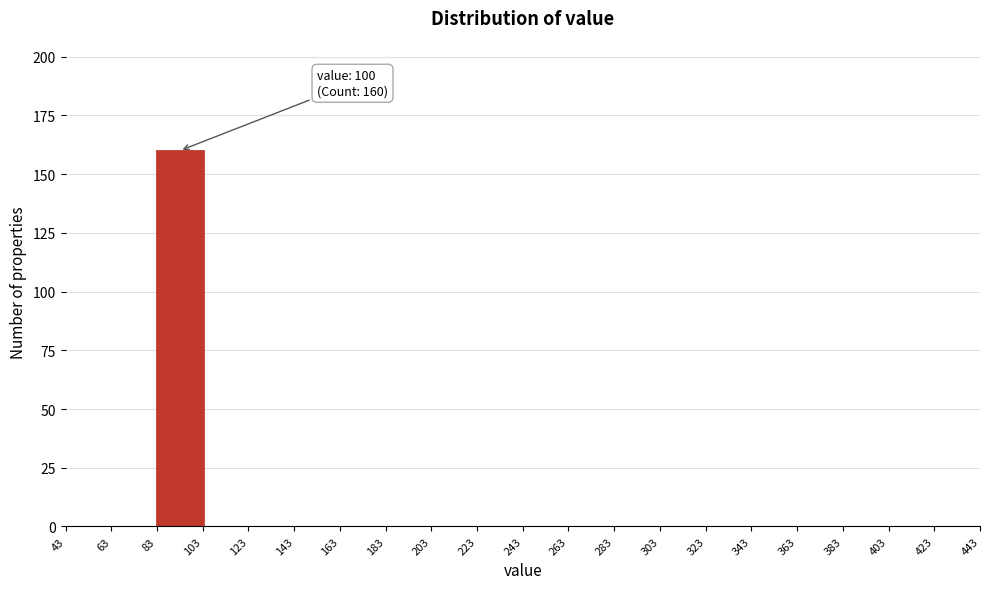

Which range on the x-axis has the tallest bar?

83 to 103